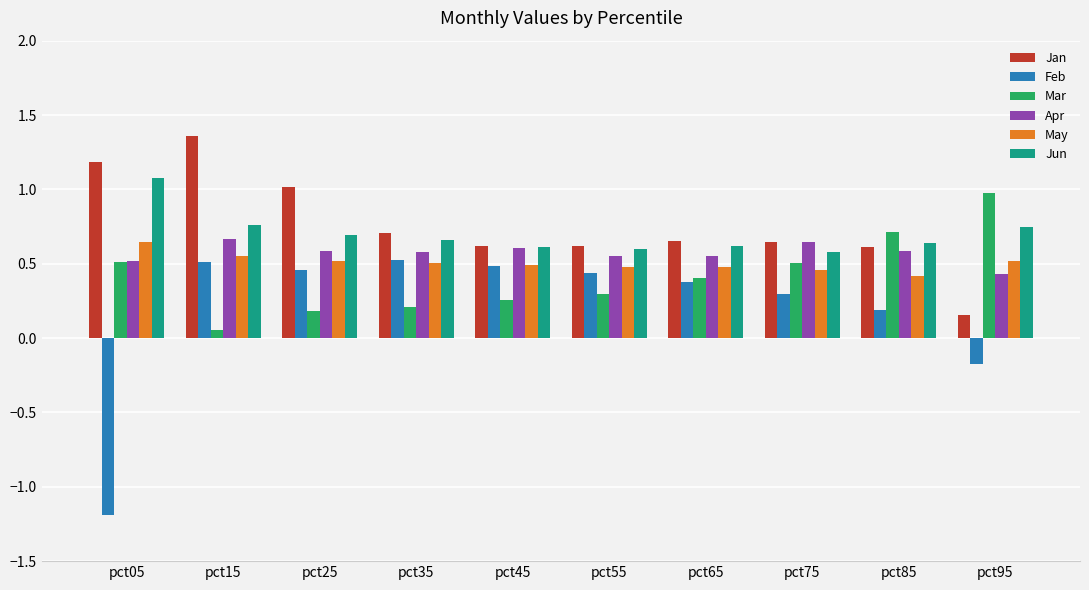

At which category is the sum across all series the highest?

pct15